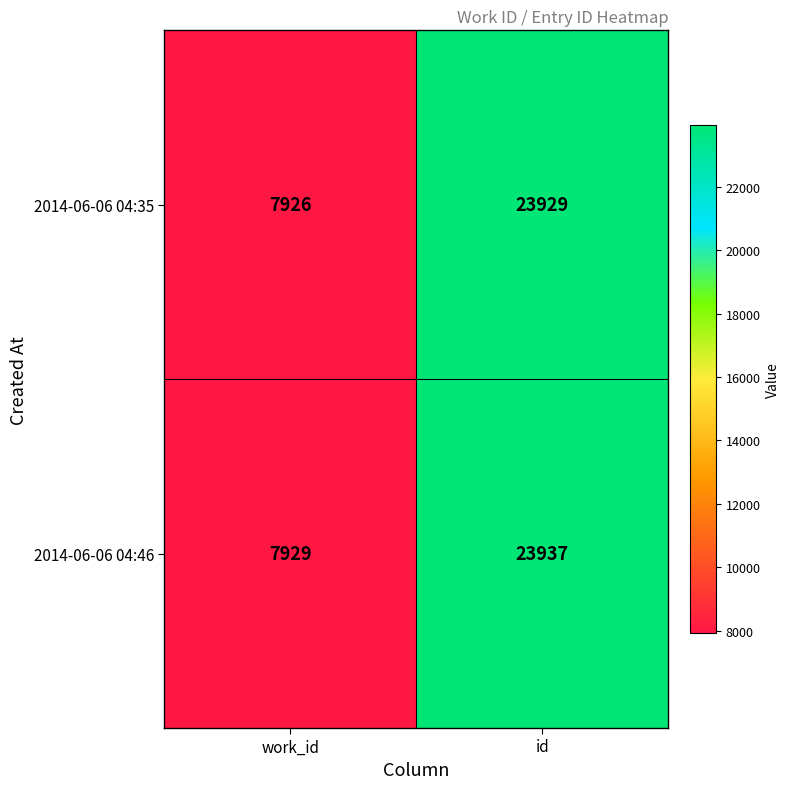

At which label is 2014-06-06 04:46 closest to 15933?

work_id